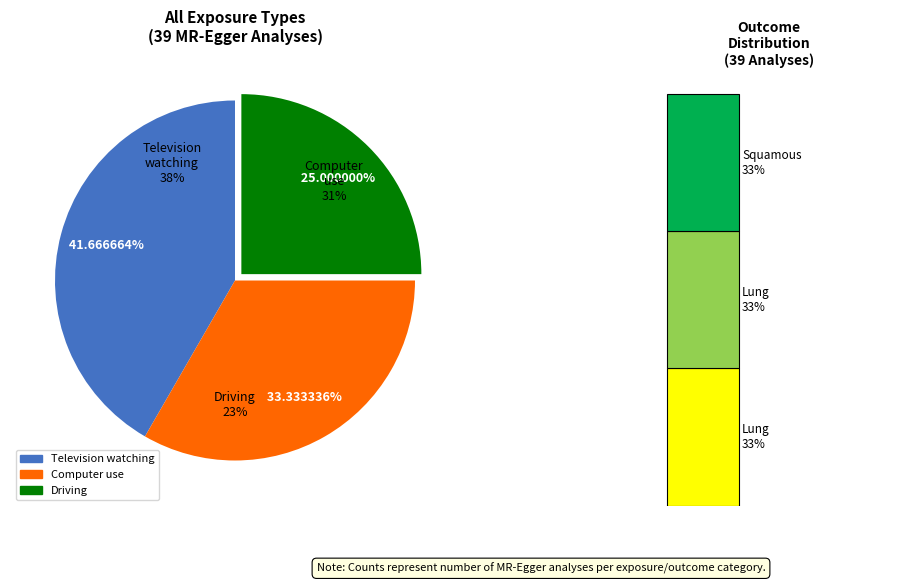

True or false: Television watching accounts for 50% of the total.

False